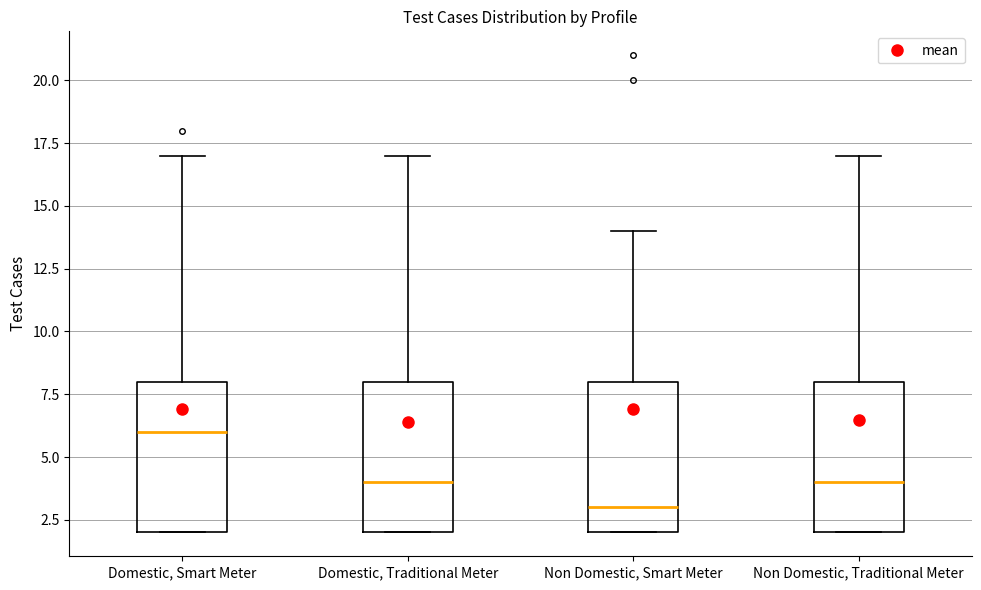

Reading left to right, transcribe this box plot: for each box, give where its median line is, the range the box spans, and where its two whiskers end, as read against the y-axis. The values are not printed on the chart, so give them approximately, as read against the axis.

Domestic, Smart Meter: median 6, box 2 to 8, whiskers 2 to 17
Domestic, Traditional Meter: median 4, box 2 to 8, whiskers 2 to 17
Non Domestic, Smart Meter: median 3, box 2 to 8, whiskers 2 to 14
Non Domestic, Traditional Meter: median 4, box 2 to 8, whiskers 2 to 17